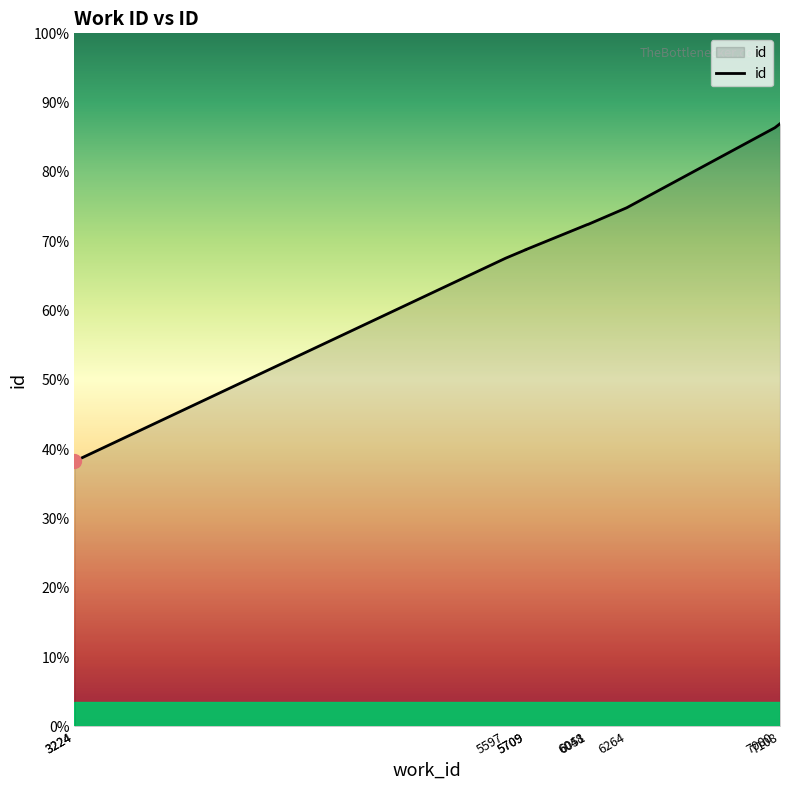

Which label corresponds to the largest value in the chart?

7108